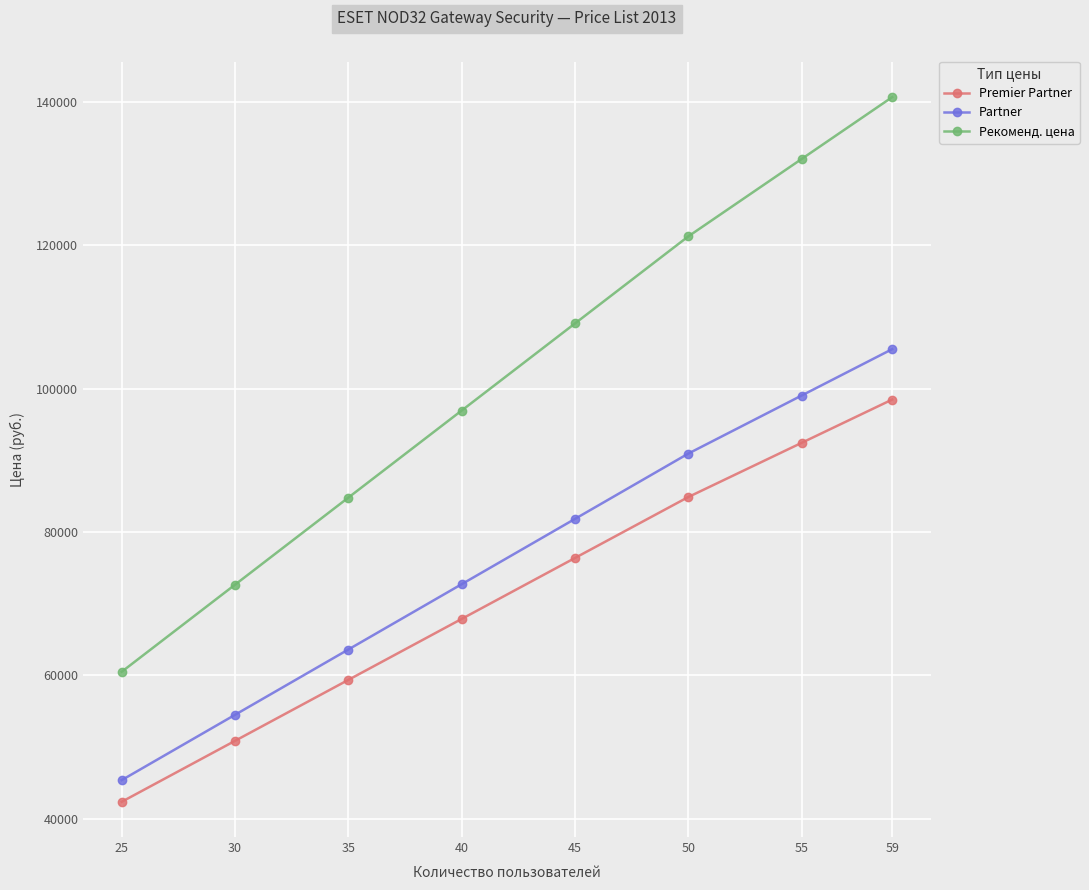

Count the Premier Partner values in the range 59346 to 92421.

5